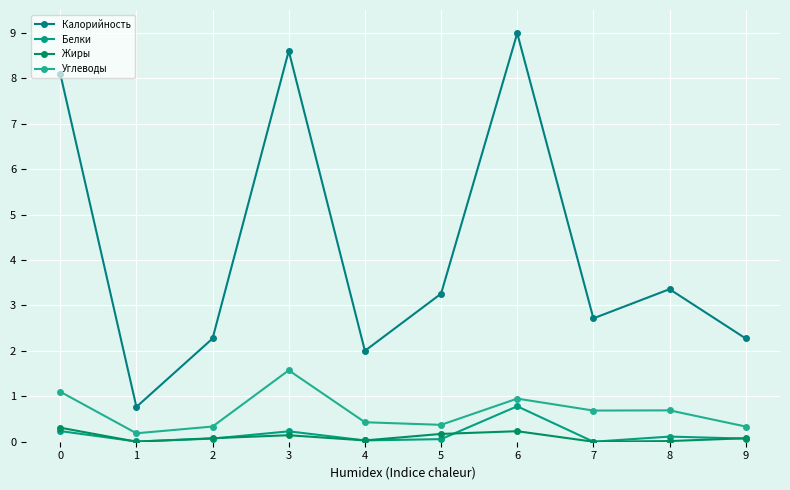

Which series has the largest total across all categories?

Калорийность